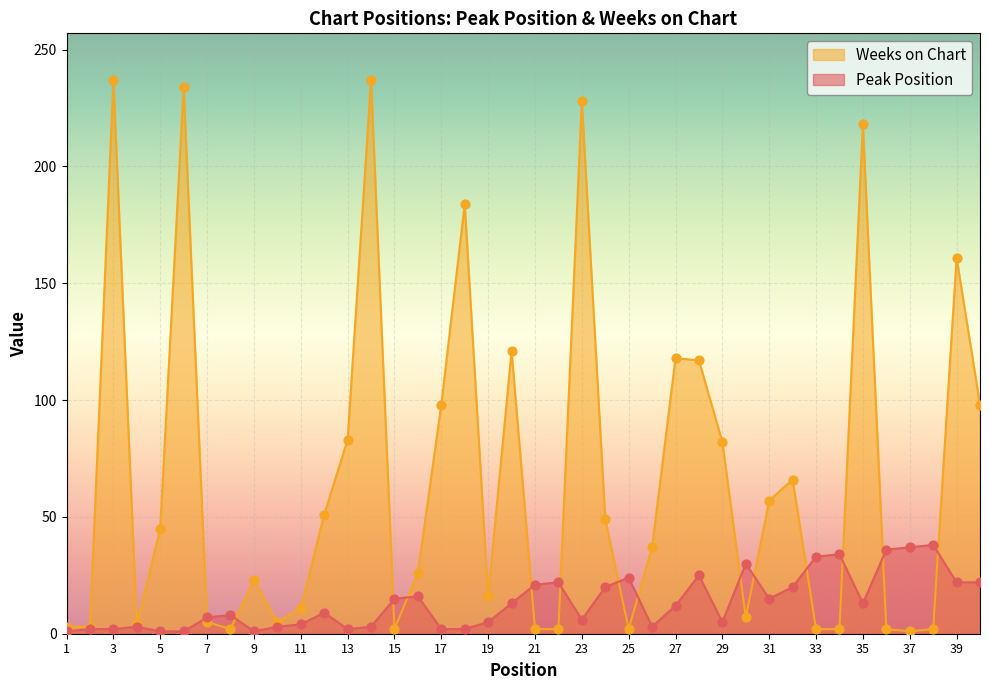

Which series has the largest total across all categories?

Weeks on Chart